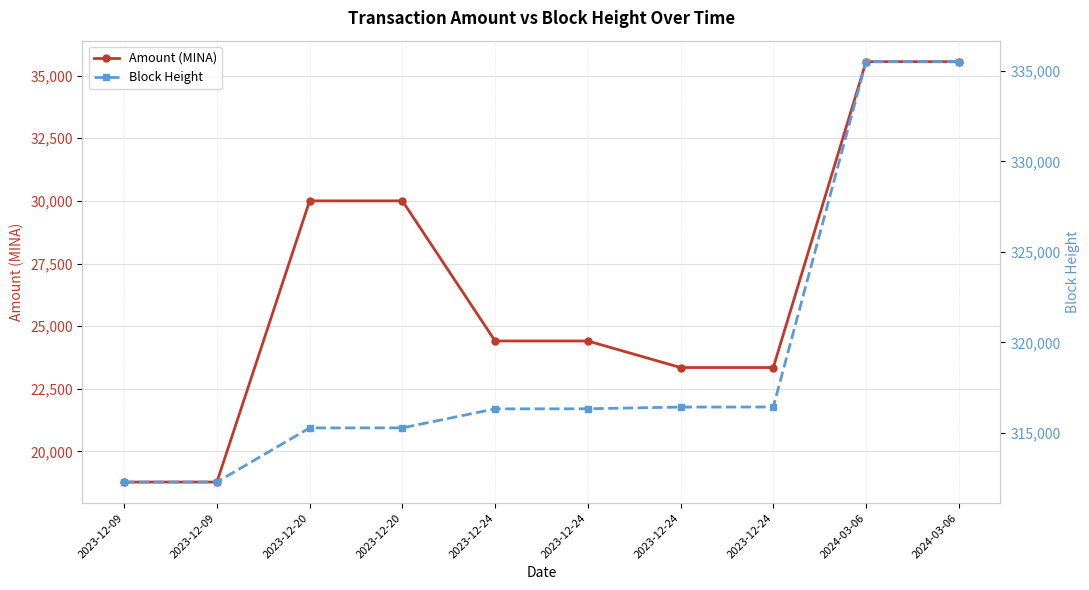

Reading left to right, extract all data points from this chart.

Amount (MINA): 2023-12-09=18778.4	2023-12-09=18779.5	2023-12-20=29999.9	2023-12-20=30000.0	2023-12-24=24408.2	2023-12-24=24408.3	2023-12-24=23348.4	2023-12-24=23348.5	2024-03-06=35553.4	2024-03-06=35553.5
Block Height: 2023-12-09=312285.0	2023-12-09=312287.0	2023-12-20=315275.0	2023-12-20=315278.0	2023-12-24=316328.0	2023-12-24=316332.0	2023-12-24=316428.0	2023-12-24=316430.0	2024-03-06=335501.0	2024-03-06=335503.0